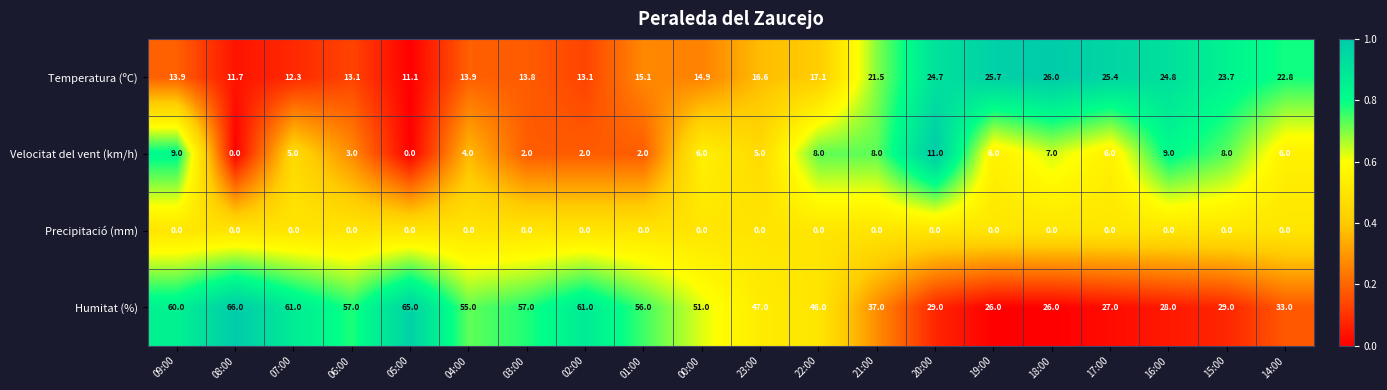

Where does the Humitat (%) series first go above 51?

09:00